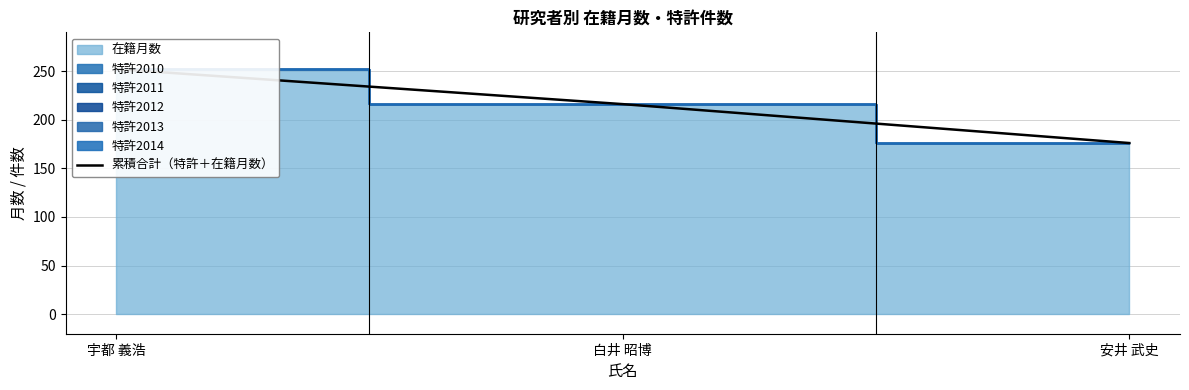

What is the change in value from 宇都 義浩 to 白井 昭博?

-36